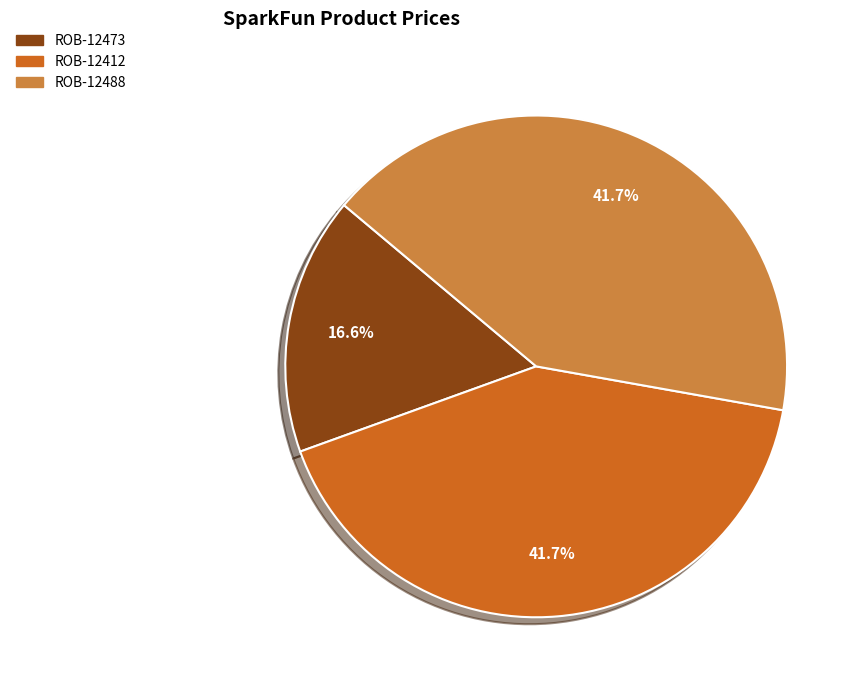

How many slices are in this pie chart?

3